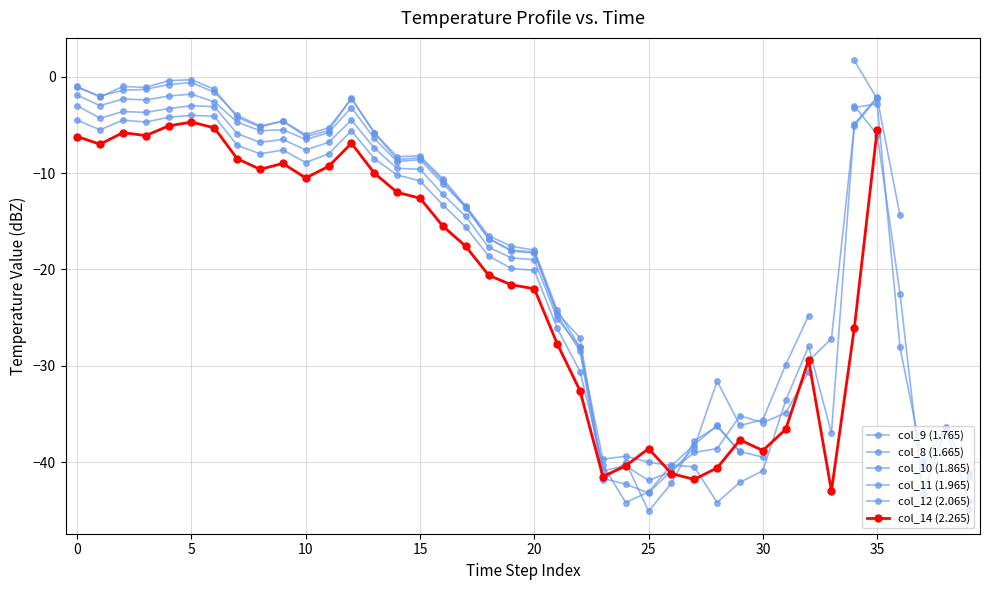

Between which two adjacent categories do col_11 (1.965) and col_12 (2.065) first intersect?

25 and 26